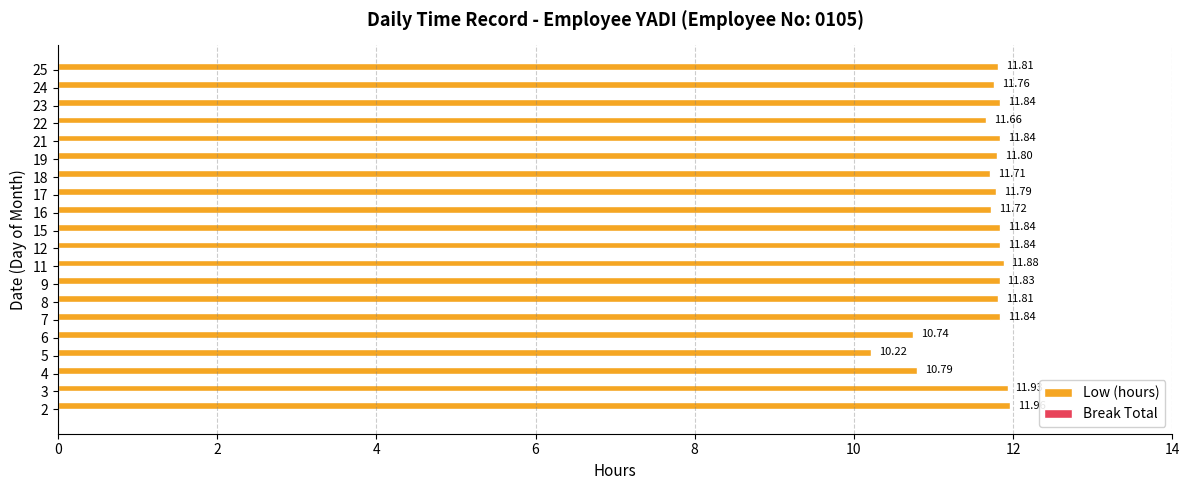

What is the difference between the second highest and minimum values?

1.7